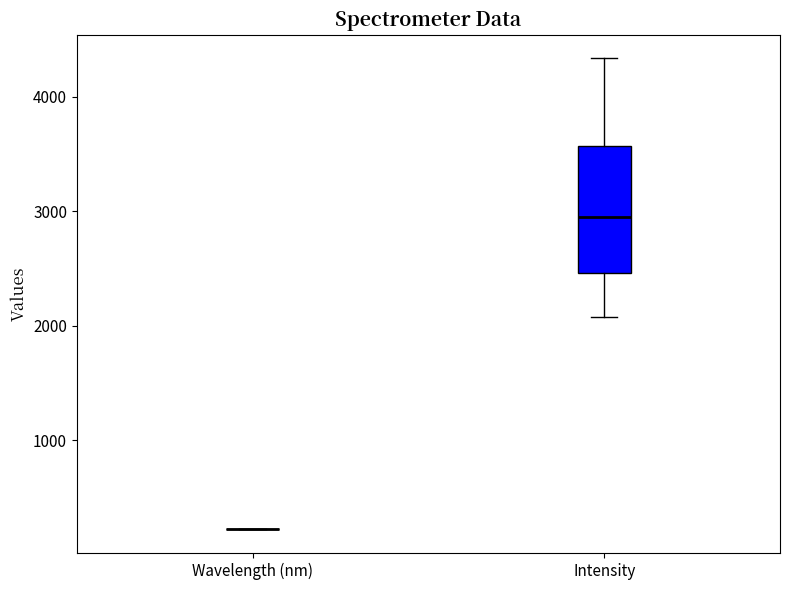

Reading left to right, read every box against the y-axis: the position of its median line, the range the box covers, and the ends of its whiskers. The values are not printed on the chart, so give them approximately, as read against the axis.

Wavelength (nm): box collapsed to a line at 200, whiskers 200 to 200
Intensity: median 3000, box 2500 to 3600, whiskers 2100 to 4300